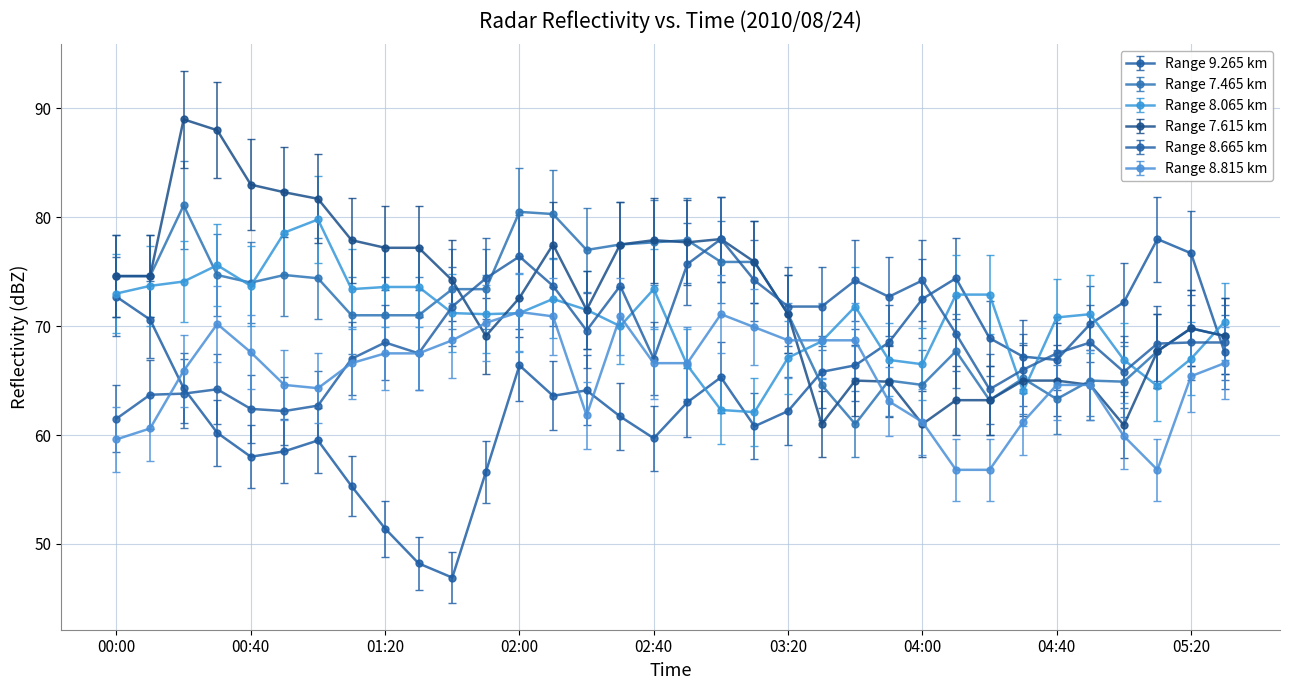

True or false: Range 7.615 km has more than 1 points higher than both neighbors.

True